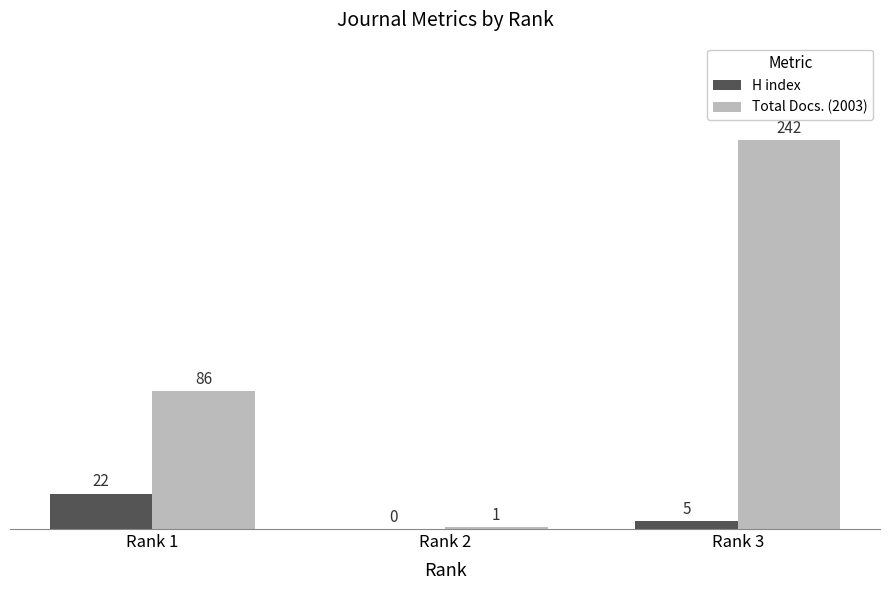

How many Total Docs. (2003) values are between 1 and 242?

3